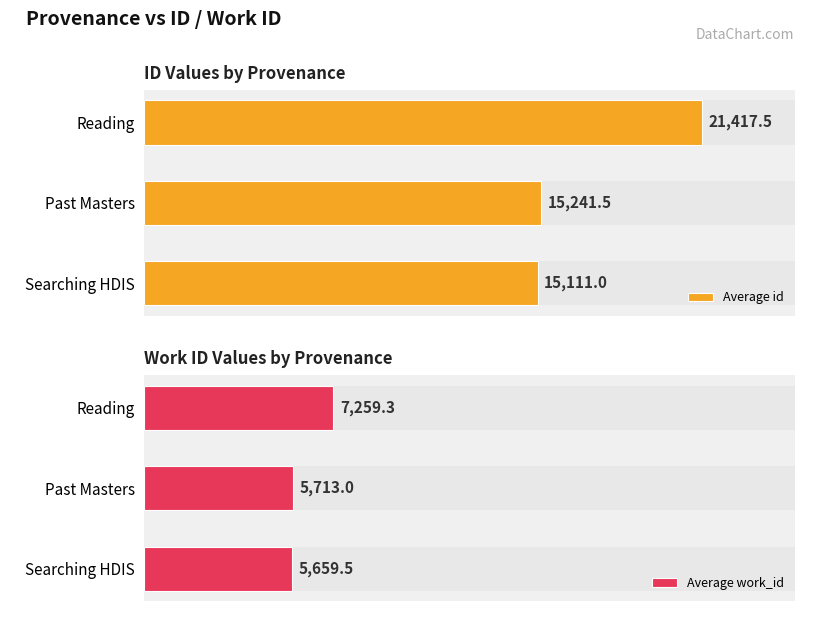

At how many categories does at least one series exceed 17680?

1